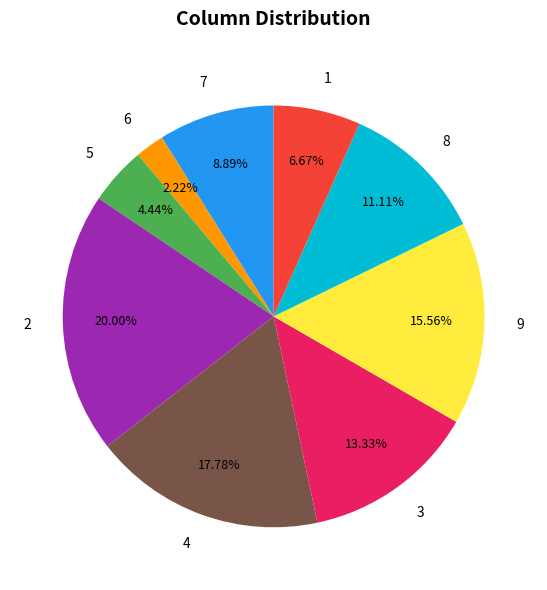

What is the smallest slice in the pie chart?

6